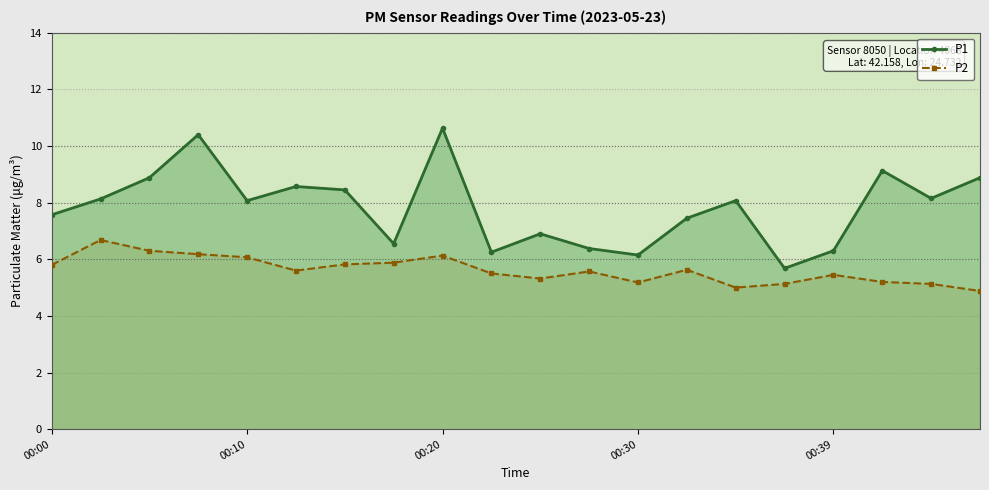

What is the total value across all series at 6?

14.3